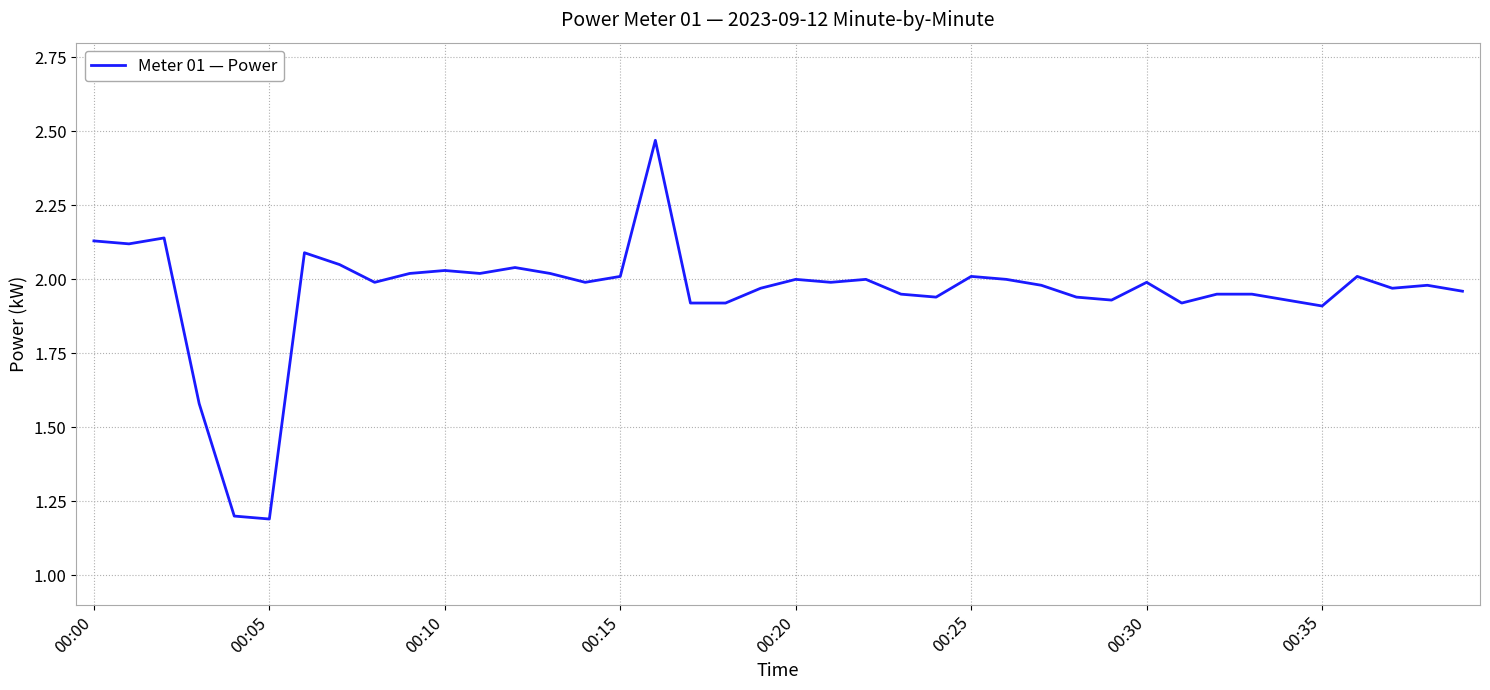

What is the smallest value displayed?

1.2